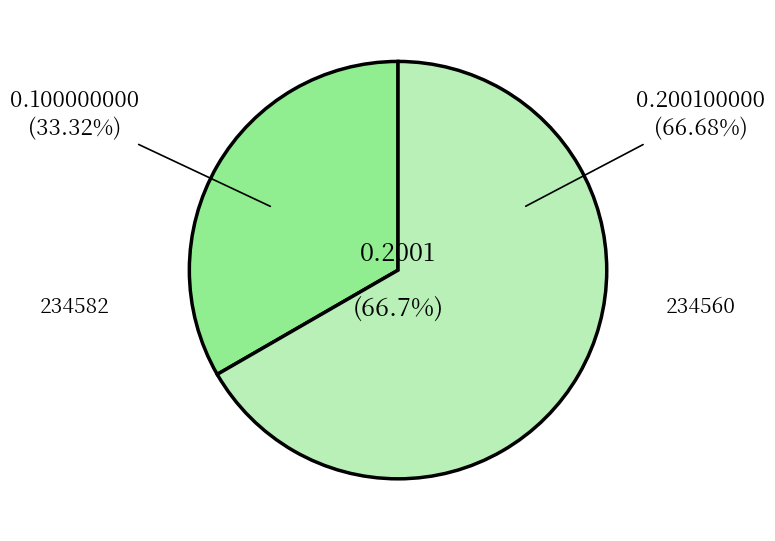

To the nearest percent, what portion does 234582 represent?

33%